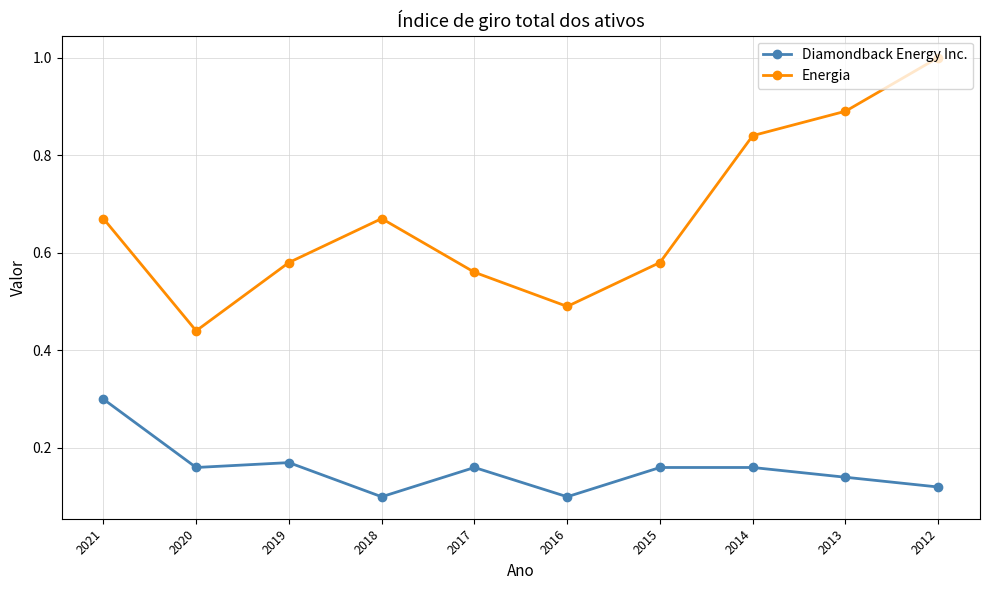

Which series has the largest range (max minus min)?

Energia